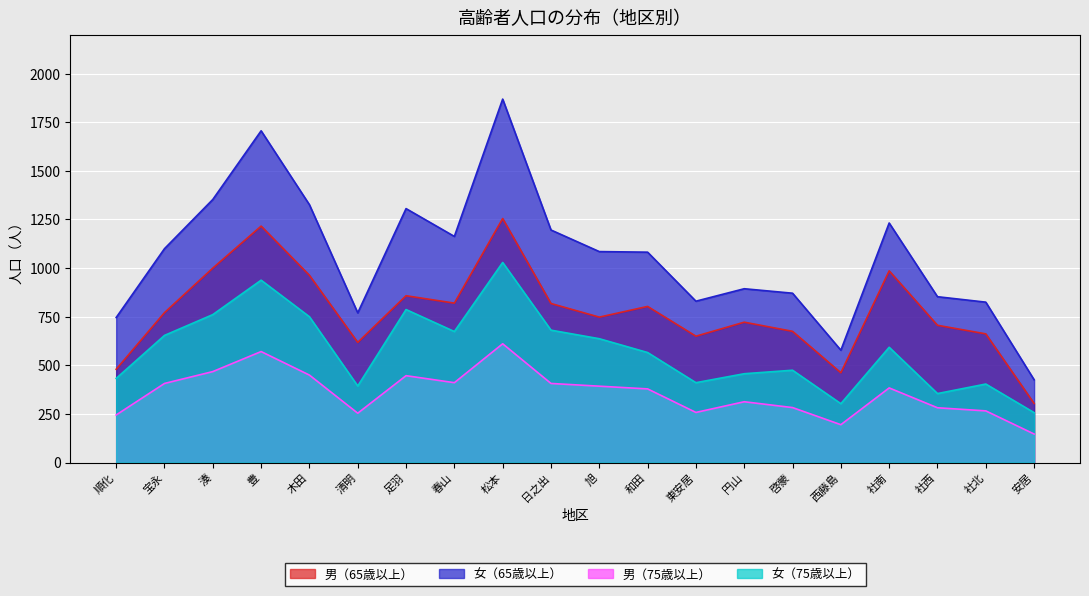

The 女（65歳以上） series shows 1353 at 湊. True or false?

True